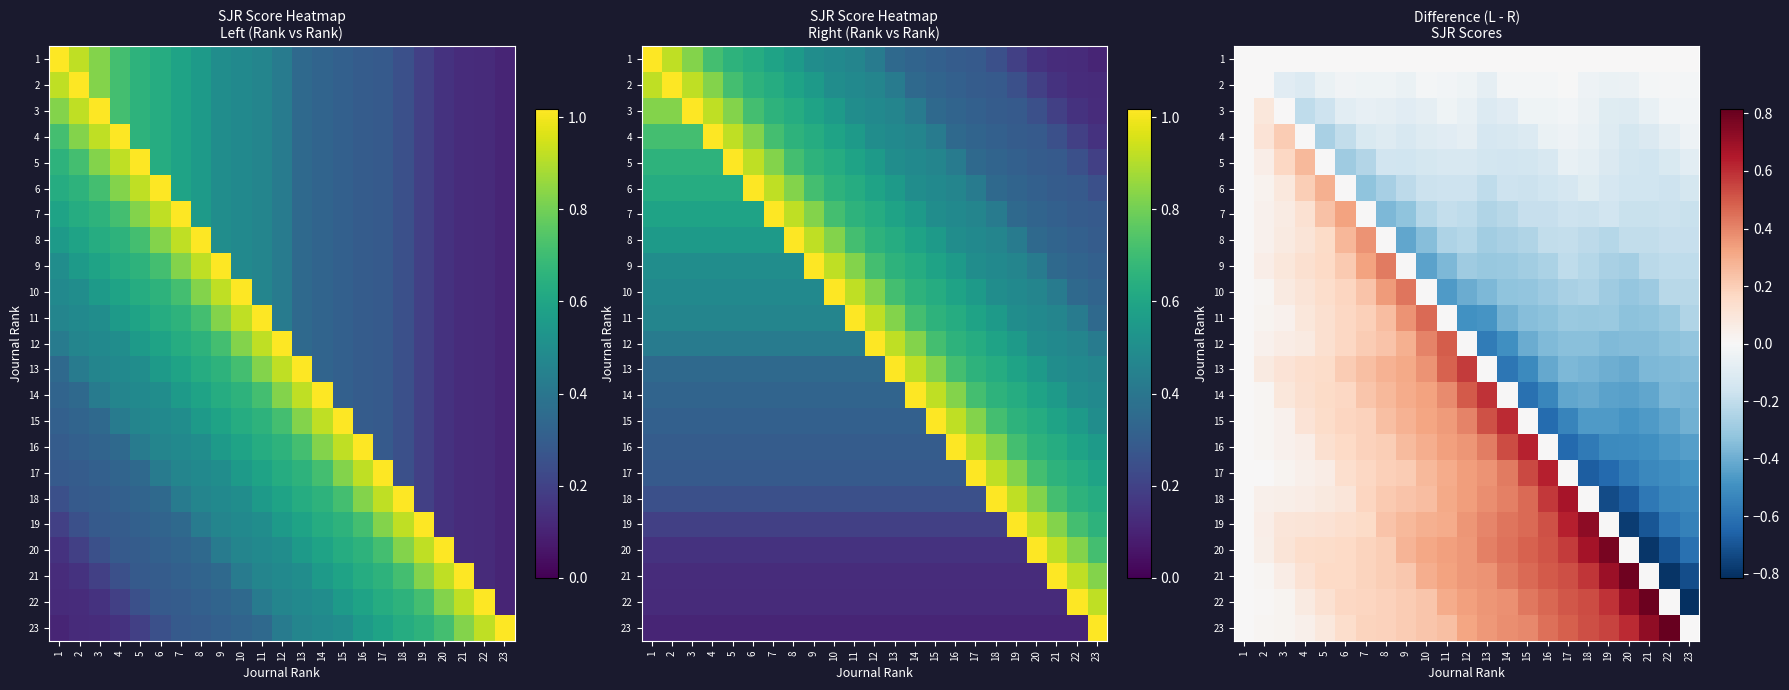

Where is 19 nearest to the value 0?

1